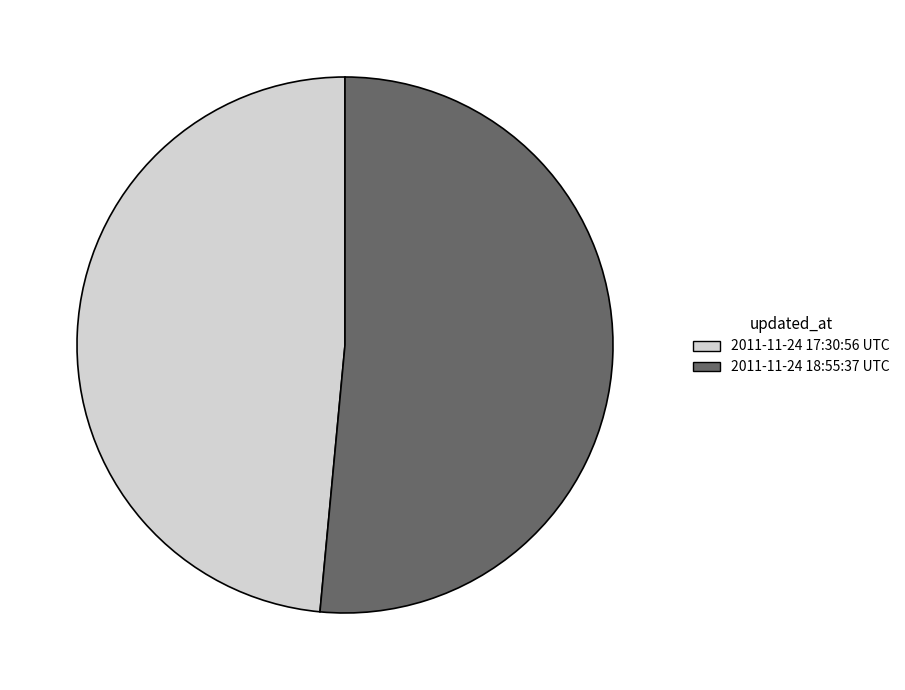

Which slice is the largest?

2011-11-24 18:55:37 UTC